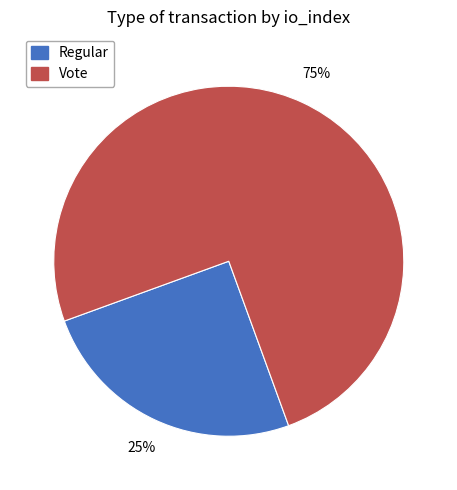

Combined, do Regular and Vote account for over 50%?

Yes